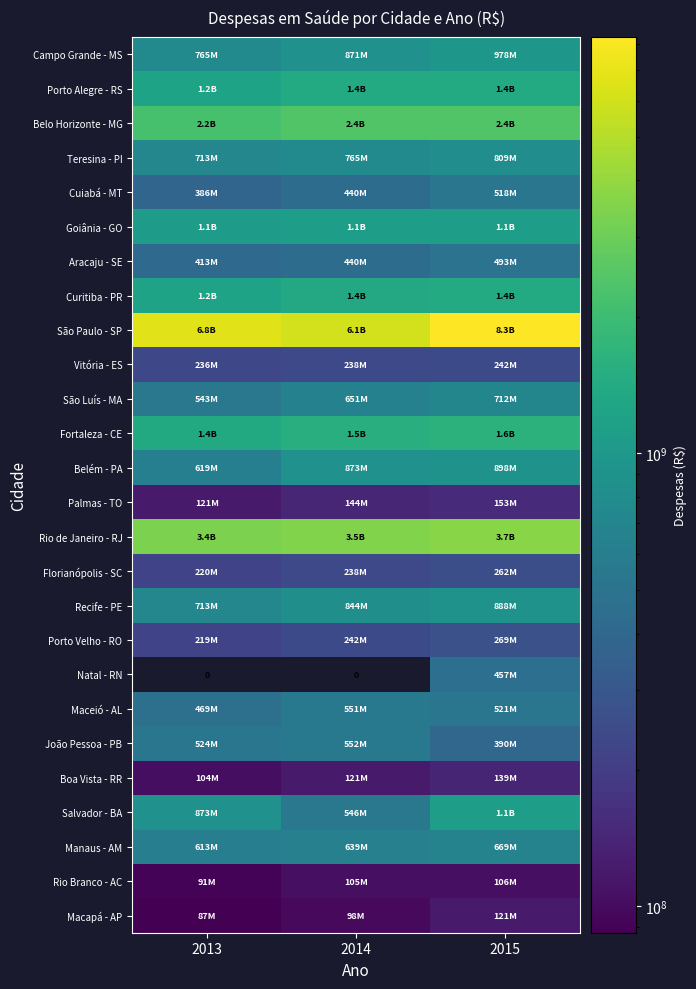

Is it true that Curitiba - PR equals 1766793946.0 at 2013?

False